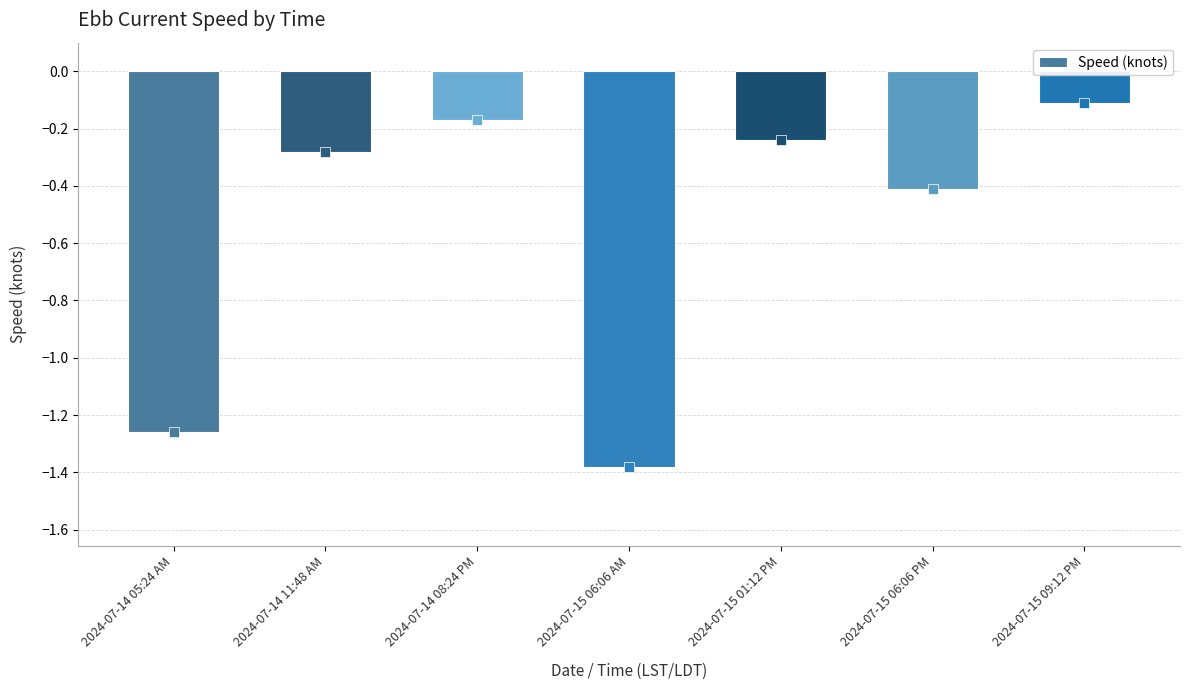

What is the change in value from 2024-07-14 08:24 PM to 2024-07-15 09:12 PM?

+0.1